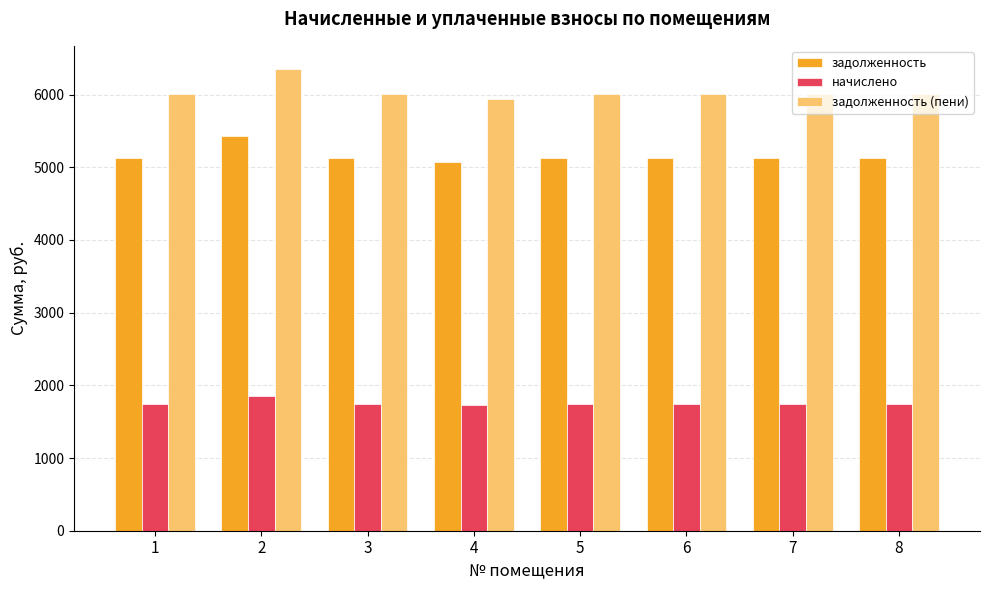

What is the spread (max minus min) of values at 5?

4256.5